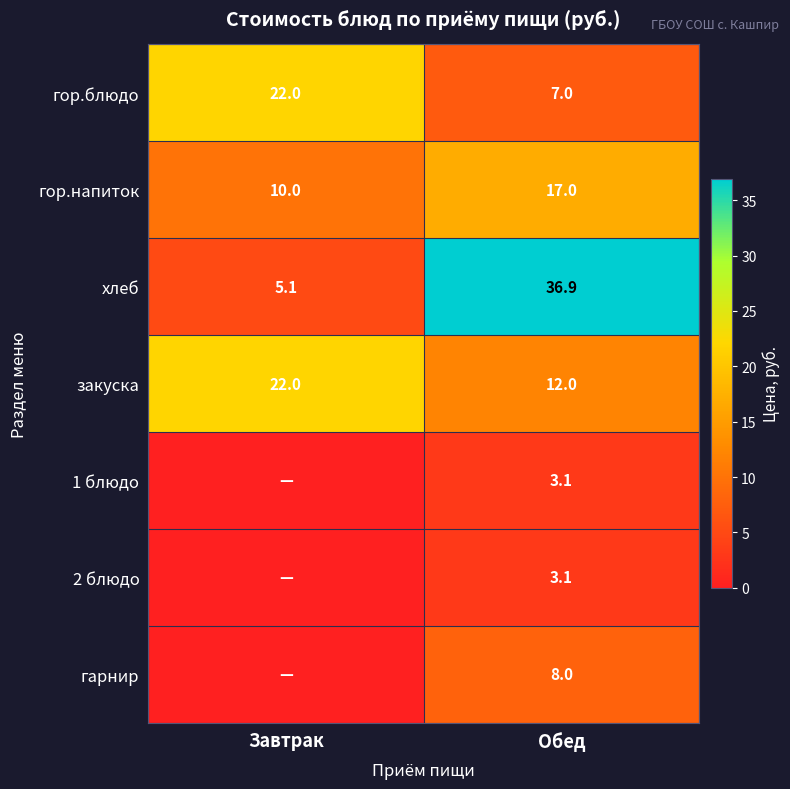

Which has a higher value, Обед or Завтрак?

Завтрак